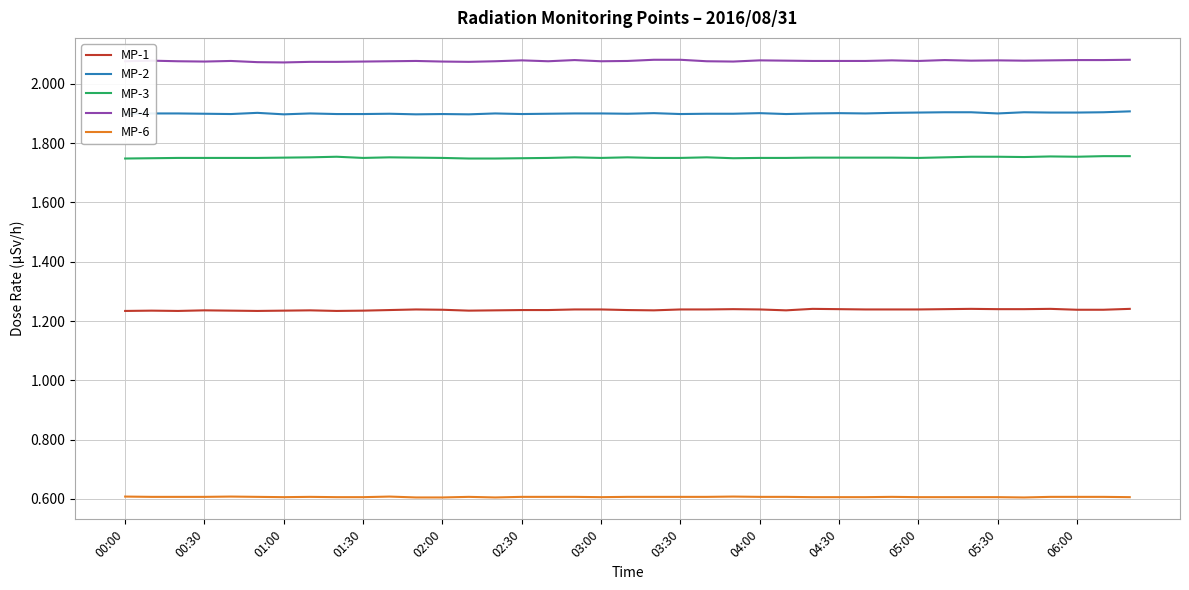

Rank the series by their maximum value, from lowest to highest.

MP-6, MP-1, MP-3, MP-2, MP-4